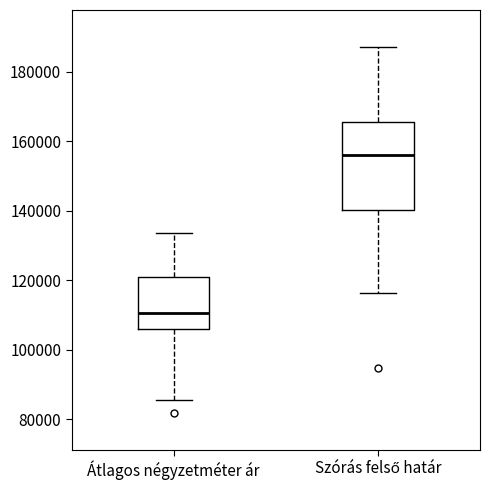

Comparing the boxes themselves (not the whiskers), which one is the tallest?

Szórás felső határ